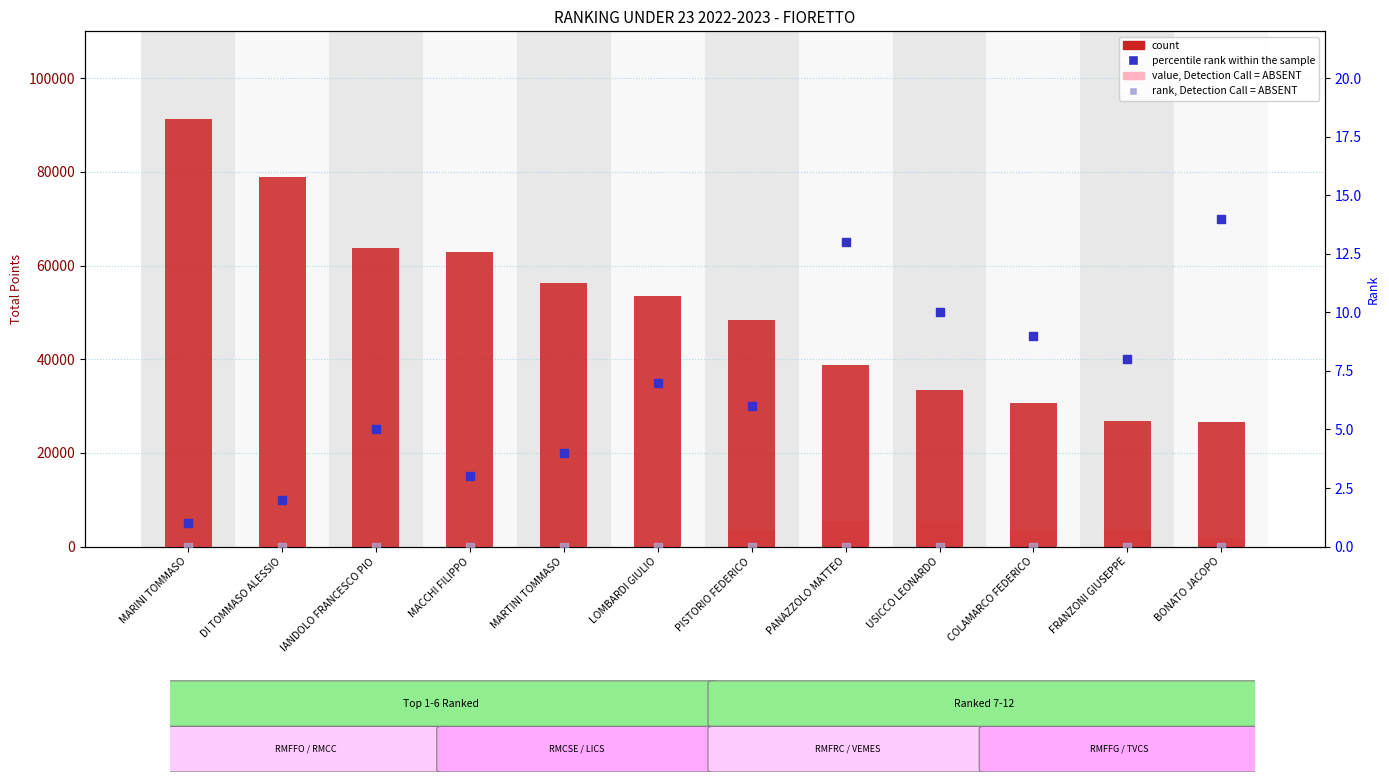

What is the total value across all series at BONATO JACOPO?

28346.9